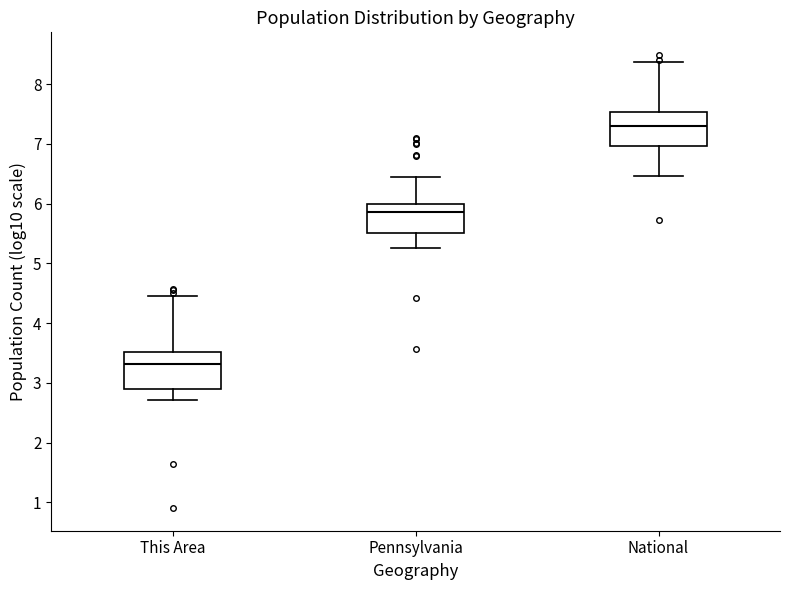

Which box's median line is the highest?

National